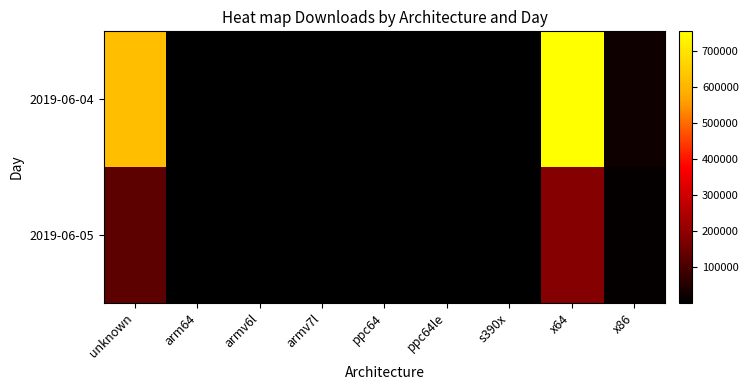

Reading left to right, what are all the values shown in this chart?

2019-06-04: unknown=616773	arm64=2328	armv6l=752	armv7l=2216	ppc64=1447	ppc64le=691	s390x=668	x64=755249	x86=22979
2019-06-05: unknown=128955	arm64=1706	armv6l=210	armv7l=629	ppc64=1382	ppc64le=198	s390x=149	x64=181353	x86=7493